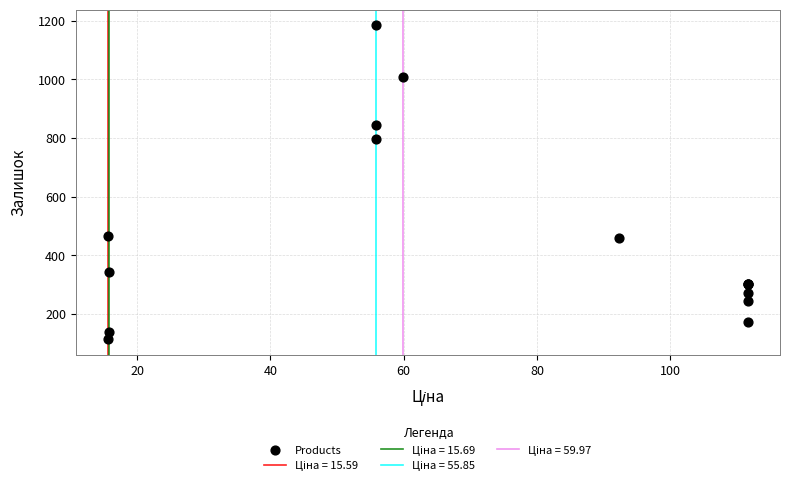

What Y value in the scatter plot is closest to 649?

798